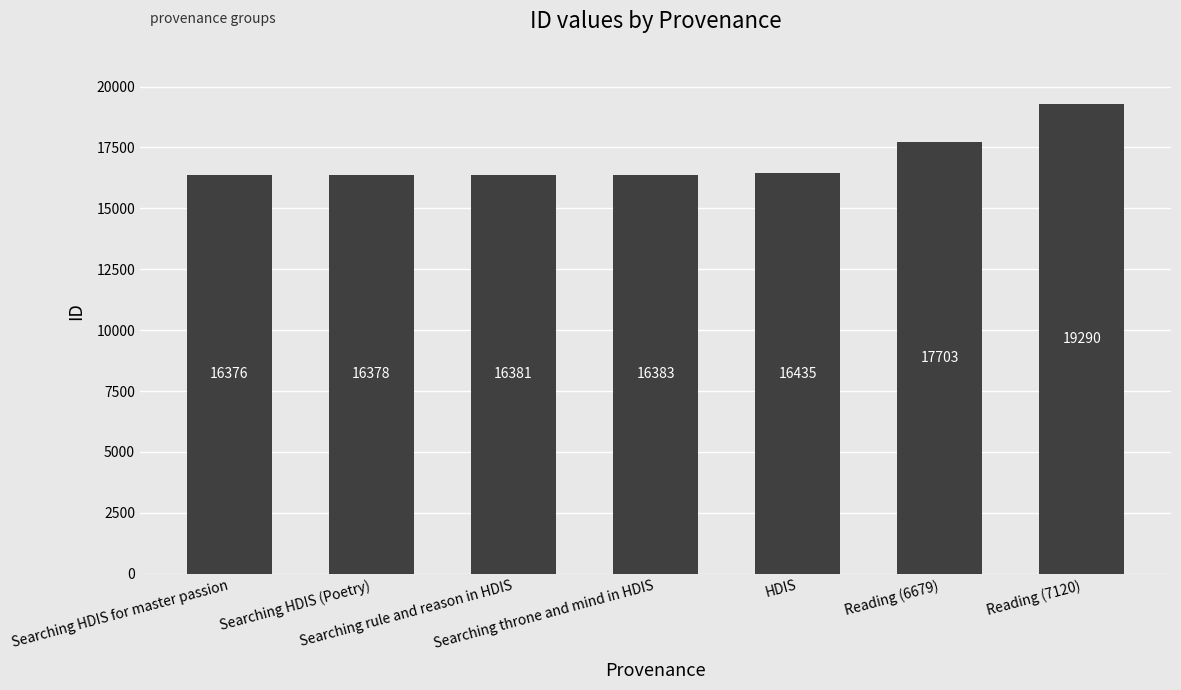

Reading left to right, transcribe all the data shown in this chart.

16376	16378	16381	16383	16435	17703	19290